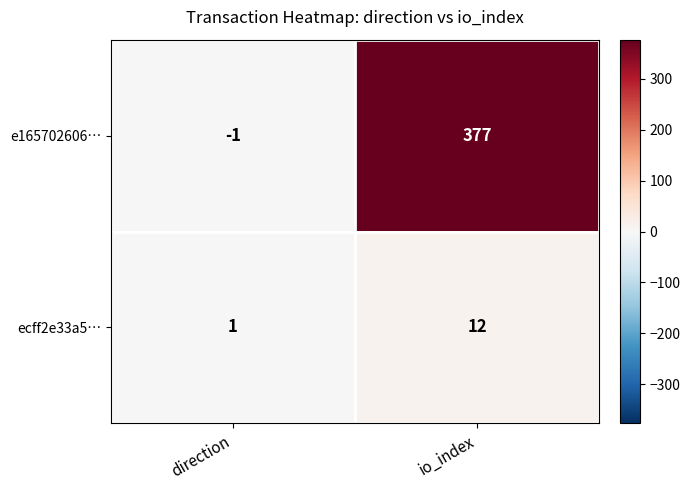

Rank the series at direction from lowest to highest value.

e165702606…, ecff2e33a5…